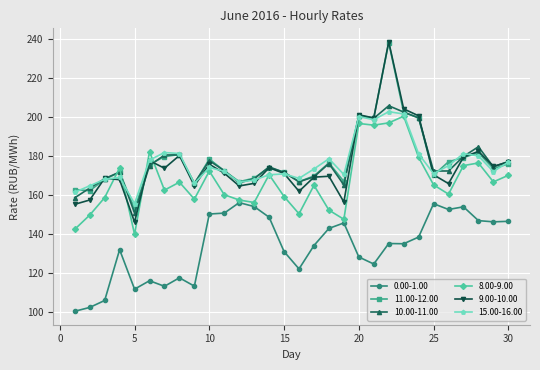

After their last crossing, which series has the higher values: 8.00-9.00 or 9.00-10.00?

9.00-10.00